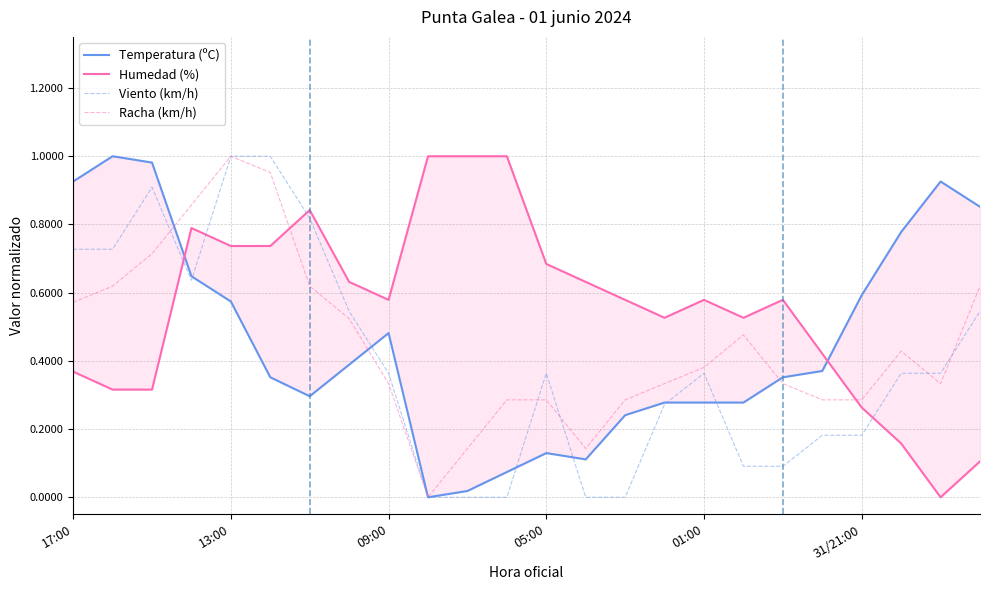

After their last crossing, which series has the higher values: Racha (km/h) or Humedad (%)?

Racha (km/h)